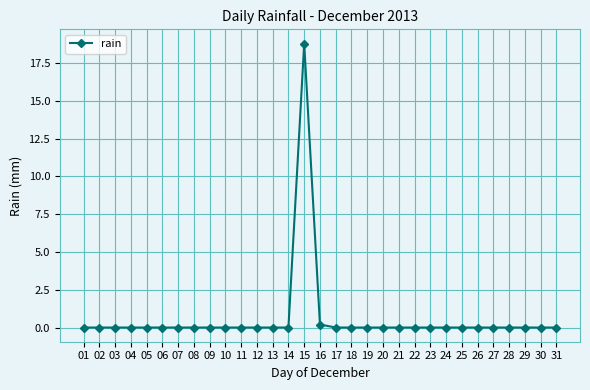

True or false: the data has more than 0 interior local peaks.

True